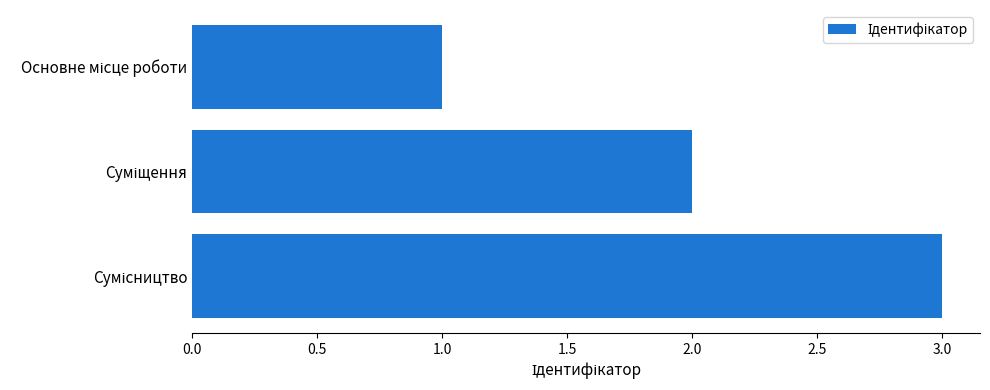

What is the maximum value shown in the chart?

3